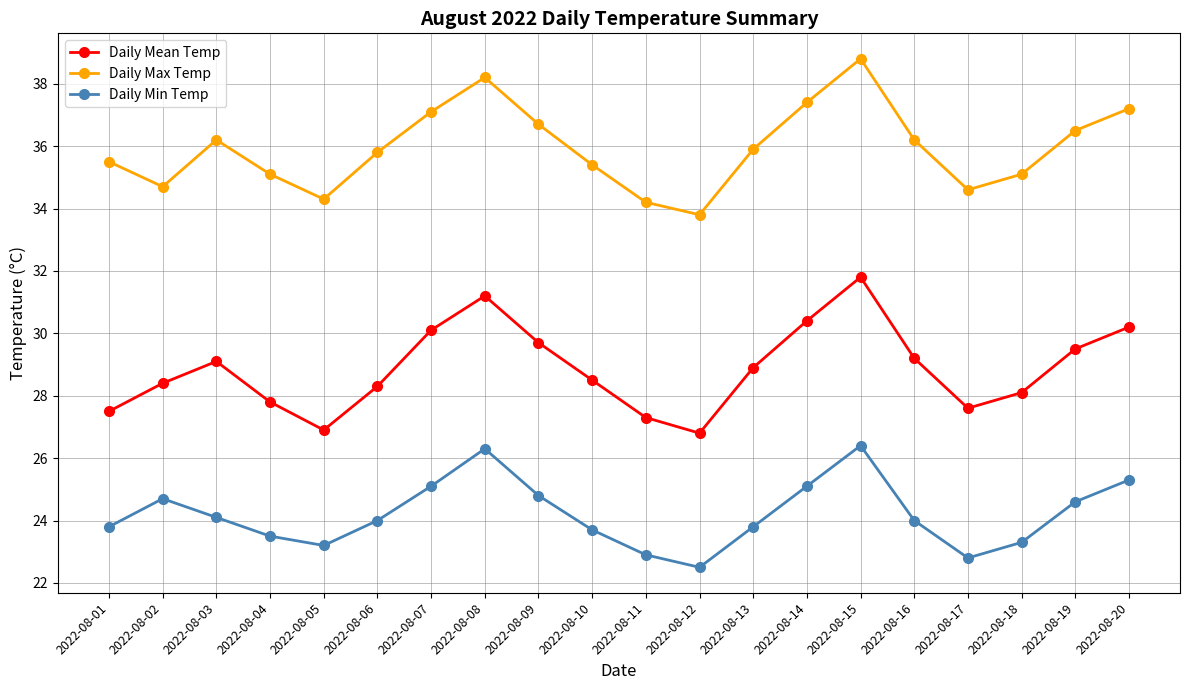

What is the minimum value for Daily Max Temp?

33.8